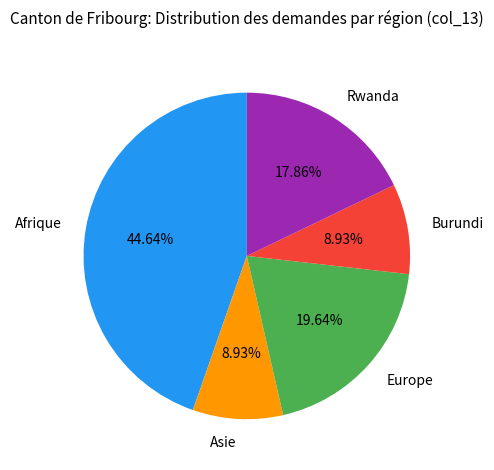

To the nearest percent, what is the difference between the largest and smallest slice percentages?

36%